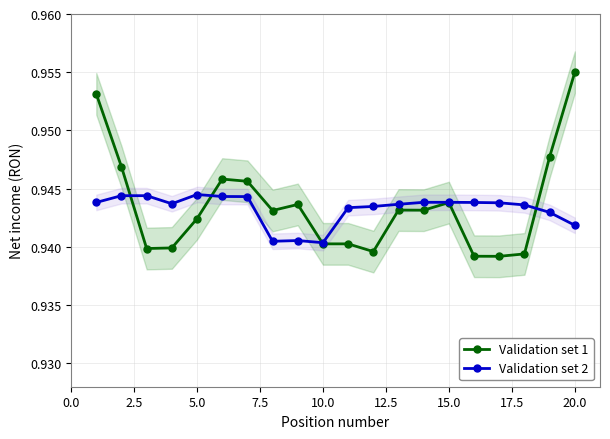

True or false: Validation set 2 has a value of 0.6 at 15.0.

False